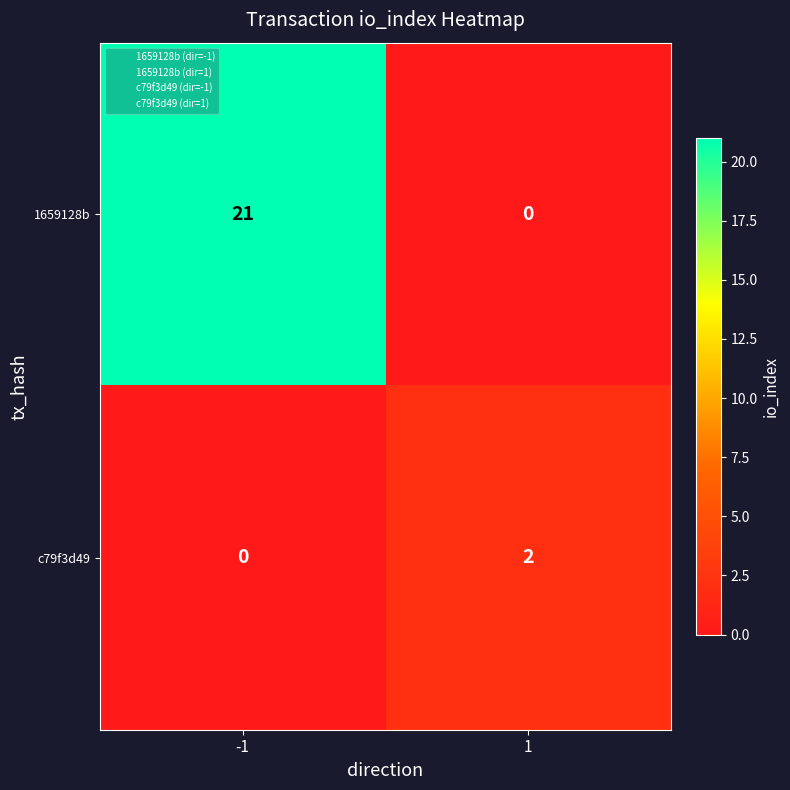

List the series in order of their peak value, highest first.

1659128b, c79f3d49